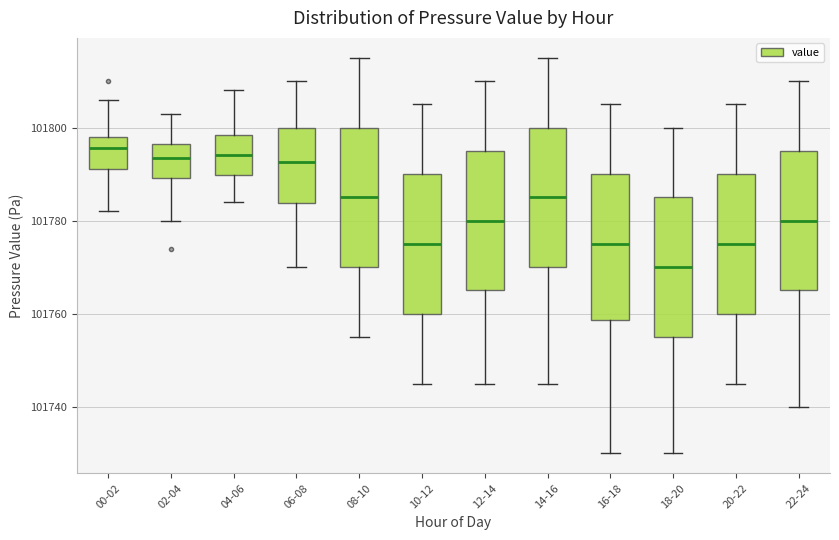

Which box's median line is the lowest?

18-20